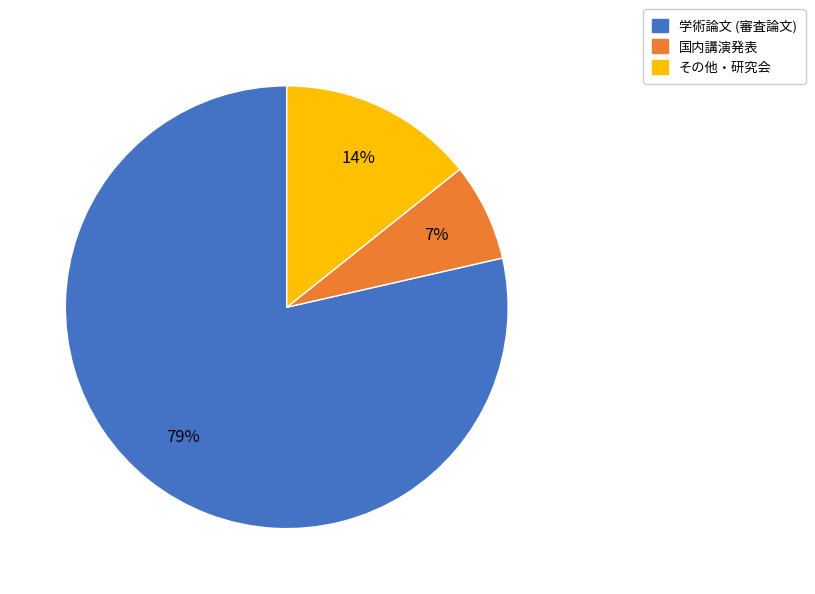

Combined, do 学術論文 (審査論文) and その他・研究会 account for over 50%?

Yes